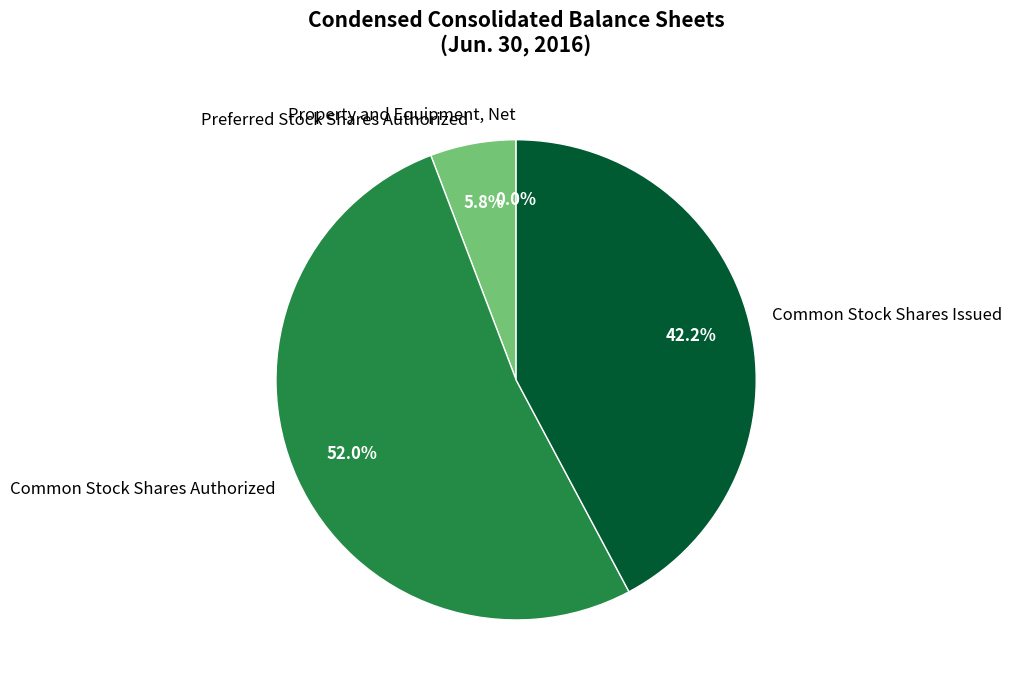

Which has a higher value, Common Stock Shares Issued or Common Stock Shares Authorized?

Common Stock Shares Authorized